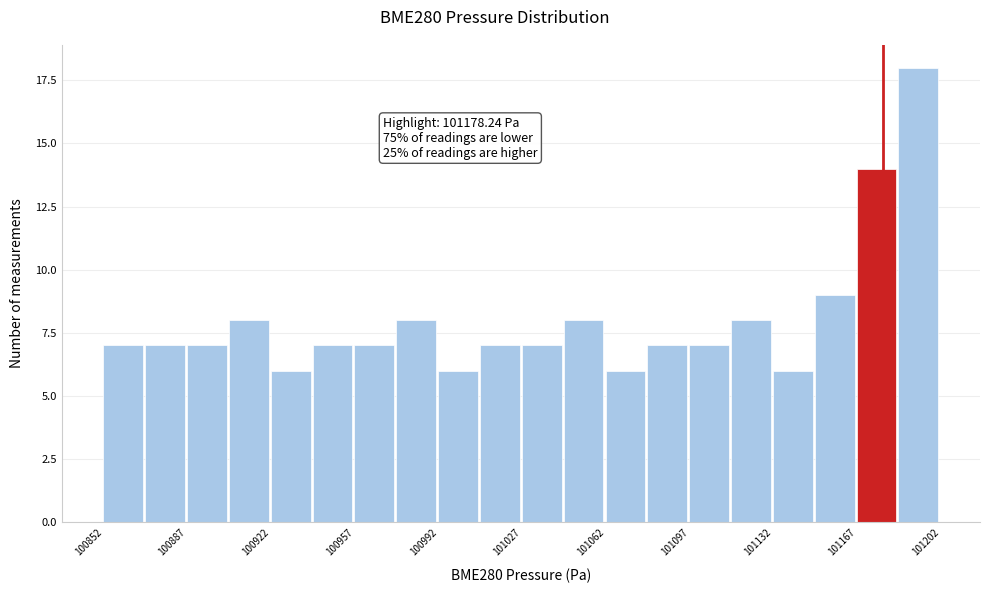

Around what value on the x-axis is the tallest bar? Give the approximate position of its centre, as read against the axis.

101195